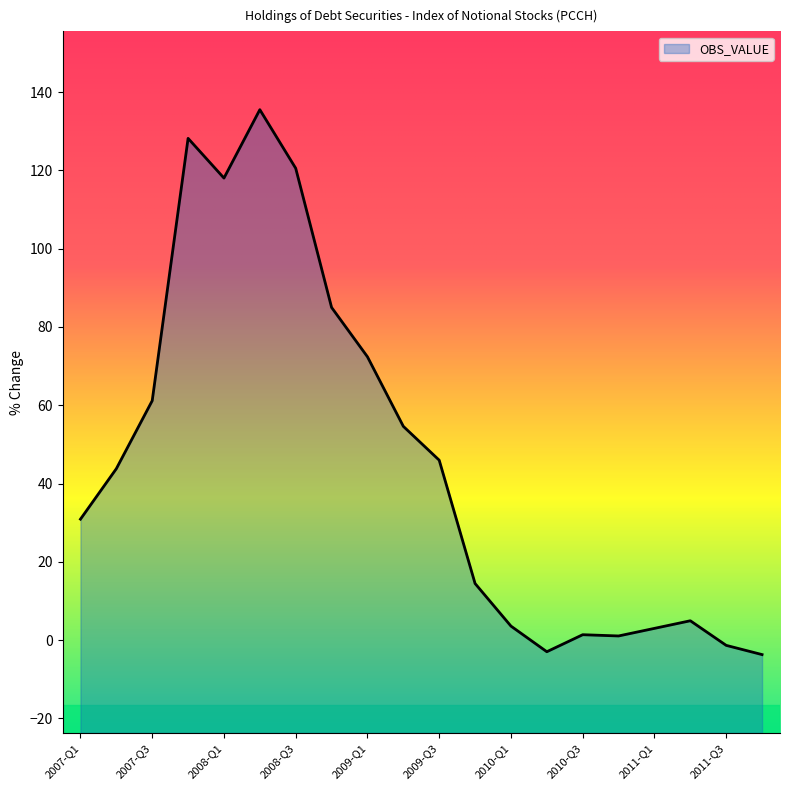

What is the difference between the values at 2007-Q1 and 2008-Q2?

104.6